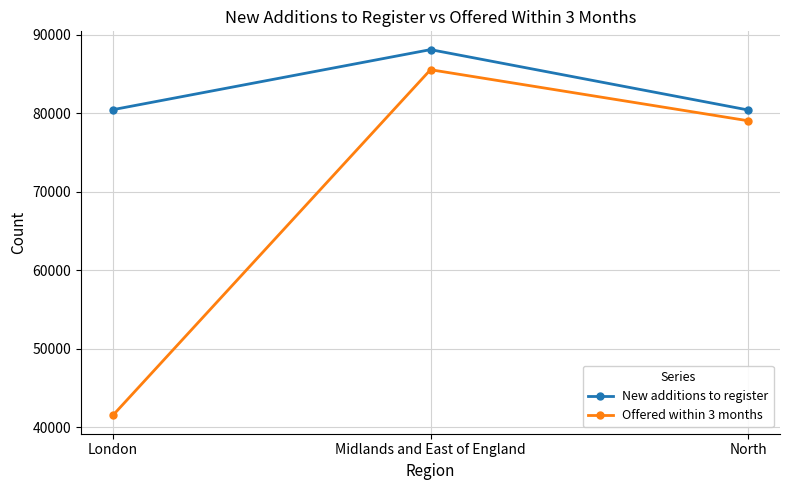

What is the value of the Offered within 3 months point at the 3rd from the left?

79018